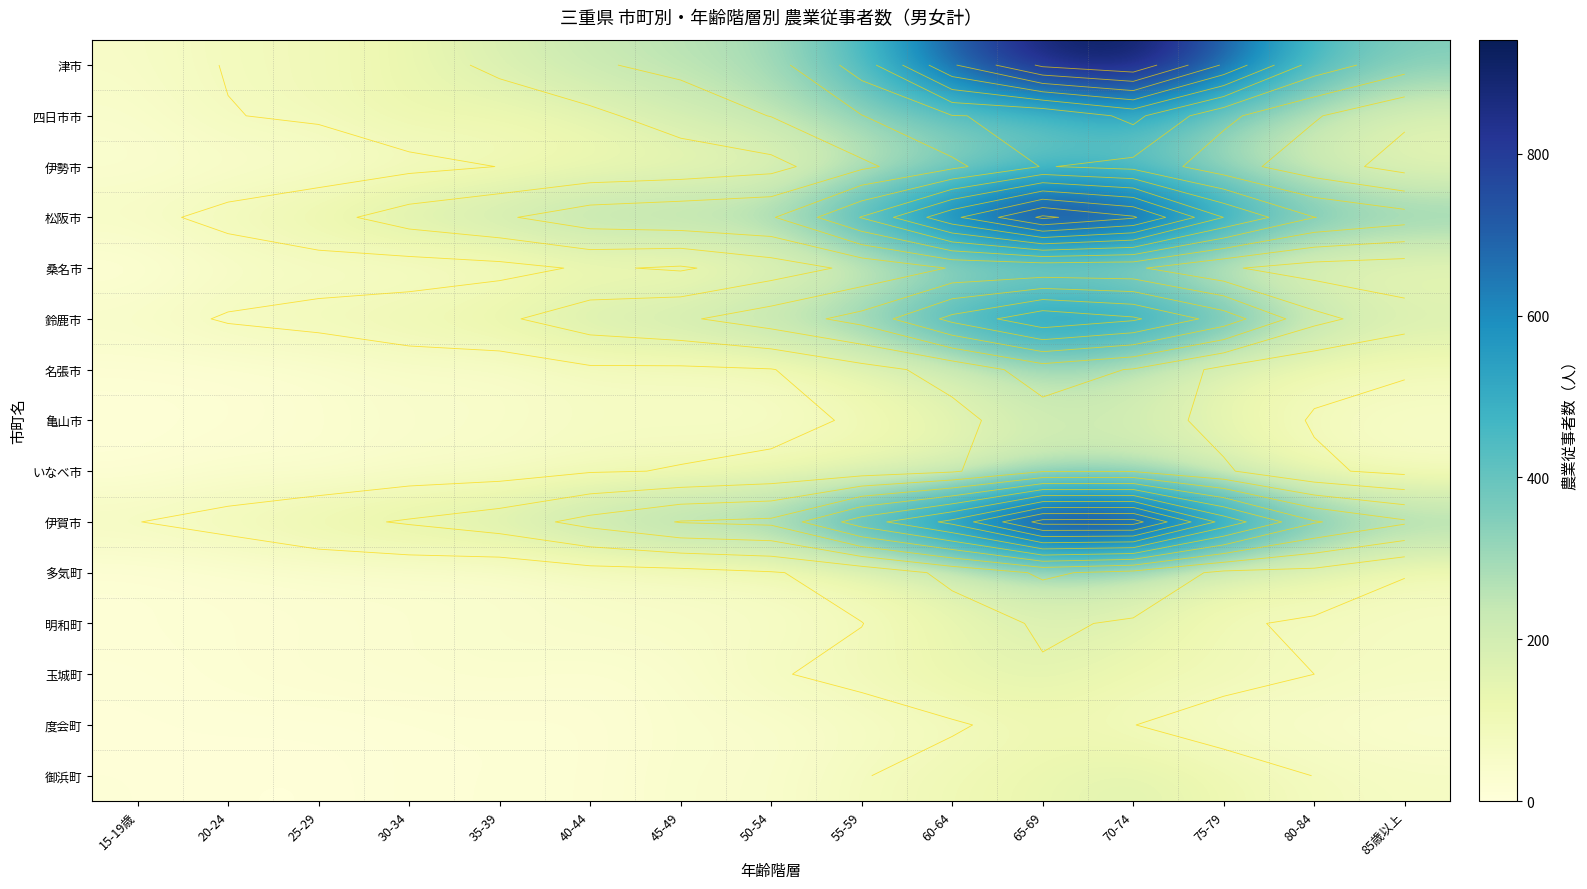

What is the approximate value of 桑名市 at 25-29?

50